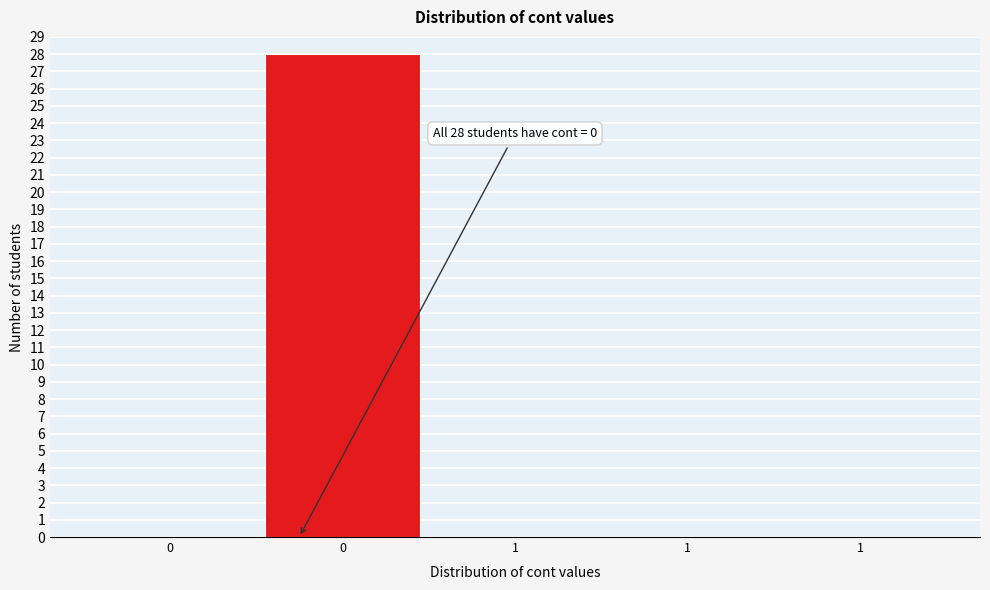

How many distinct data groups are displayed?

1